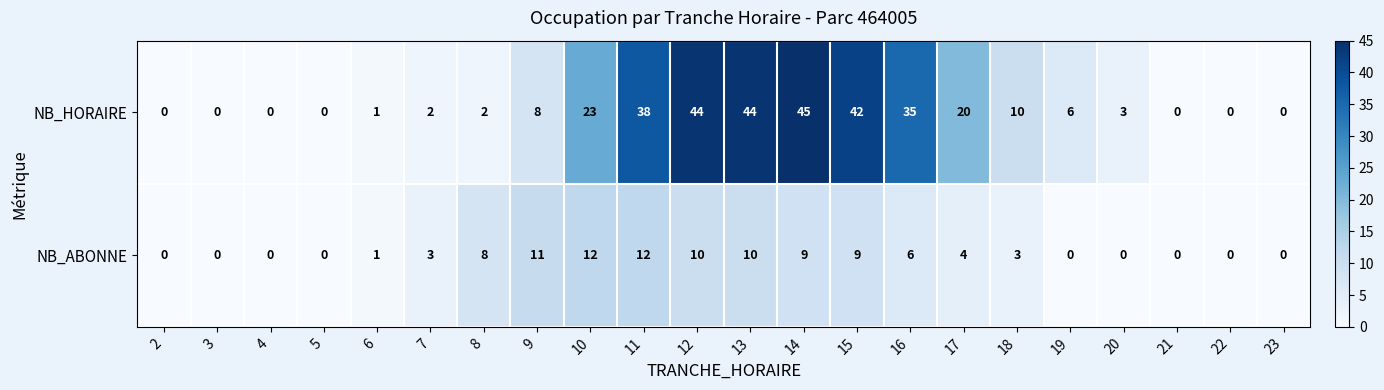

Is the value of NB_ABONNE at 14 greater than the value of NB_HORAIRE at 13?

No